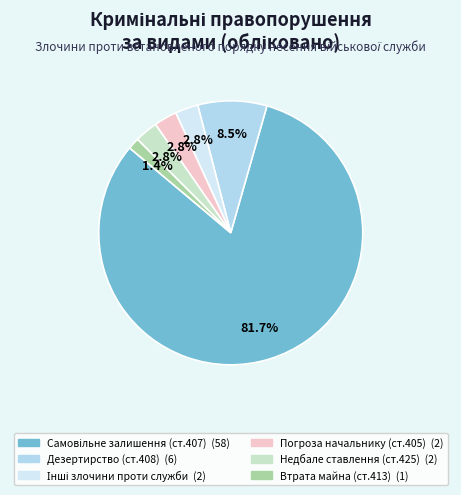

Is there any slice that represents more than half of the pie?

Yes